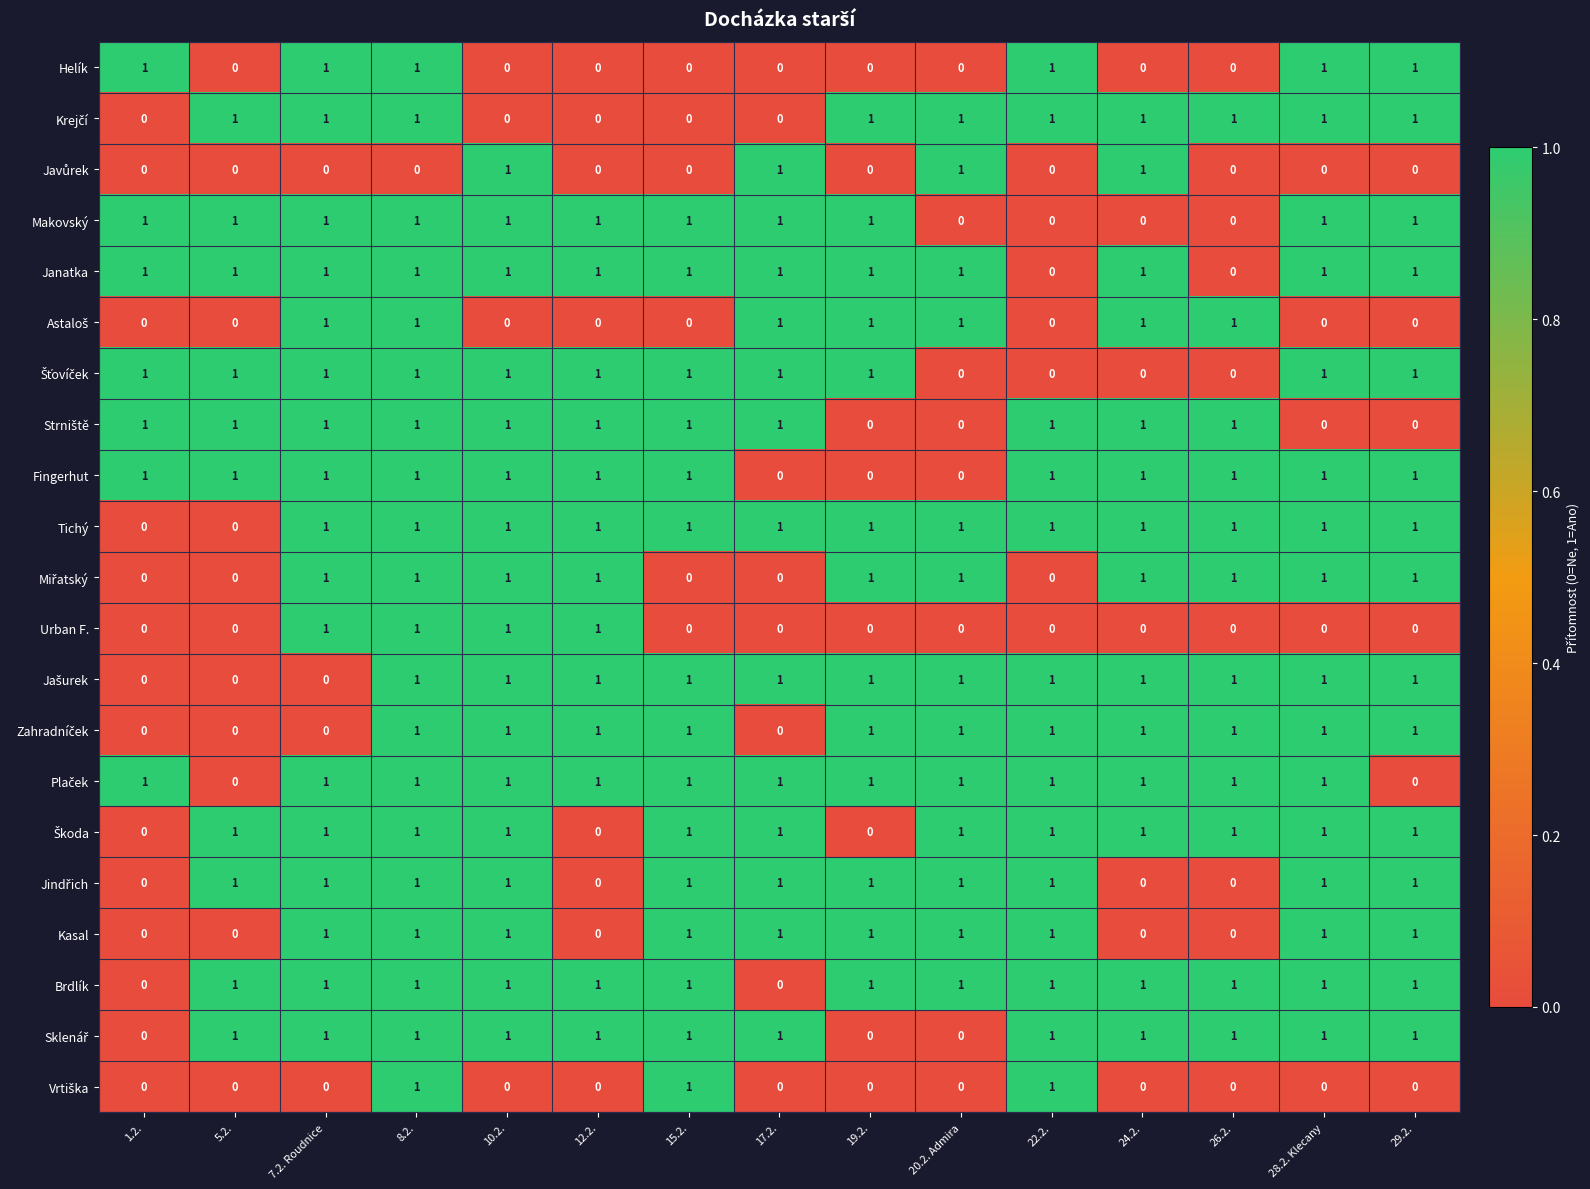

How many categories are shown in the chart?

15